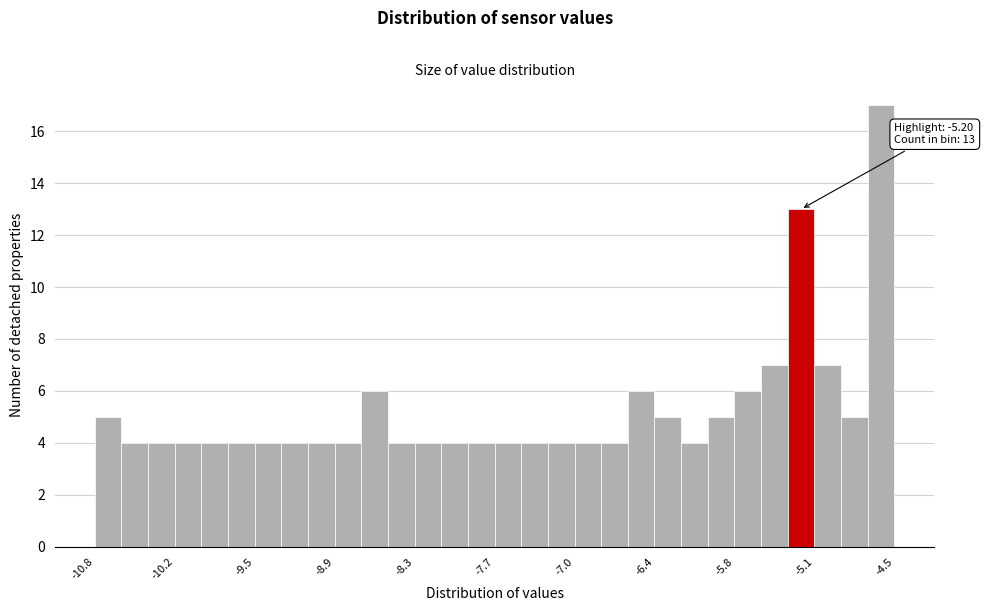

Read against the x-axis, roughly where is the centre of the tallest bar?

-4.6